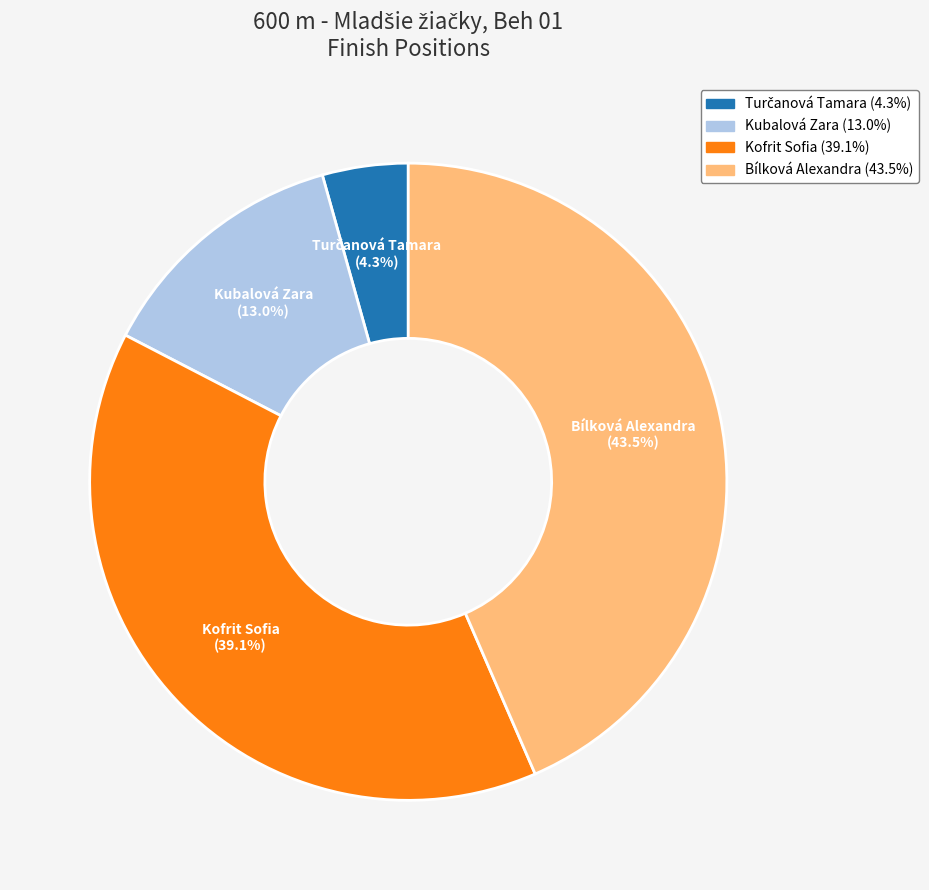

Is it true that Kubalová Zara is 13% of the pie?

True